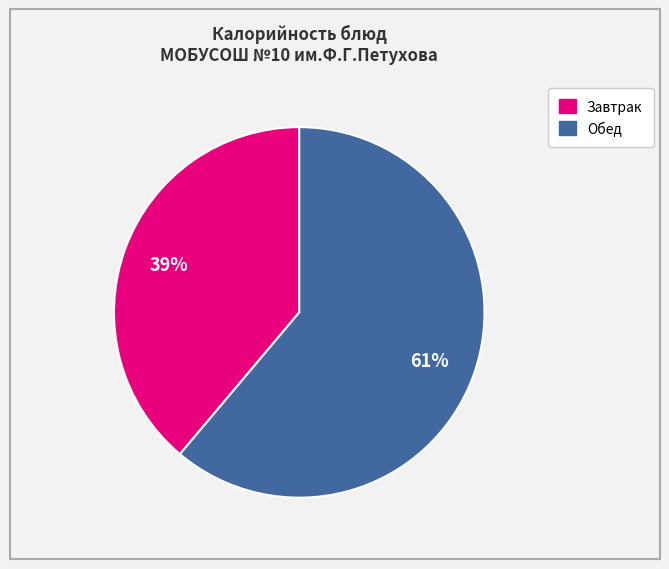

To the nearest percent, what is the difference between the largest and smallest slice percentages?

22%